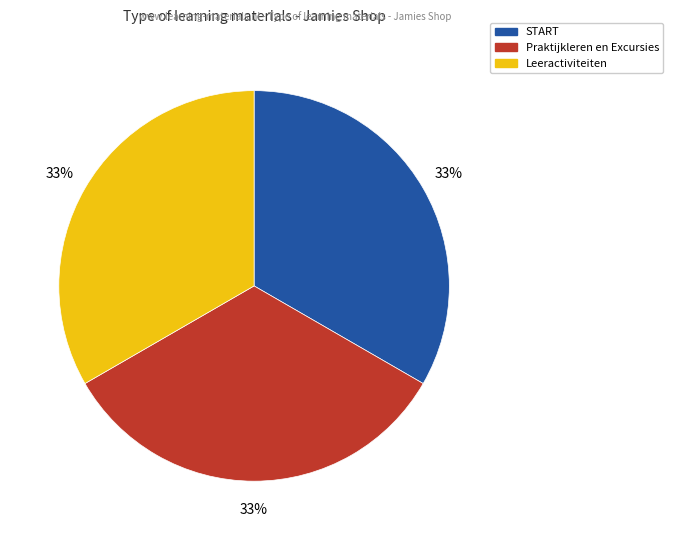

To the nearest percent, what is the average slice percentage?

33%